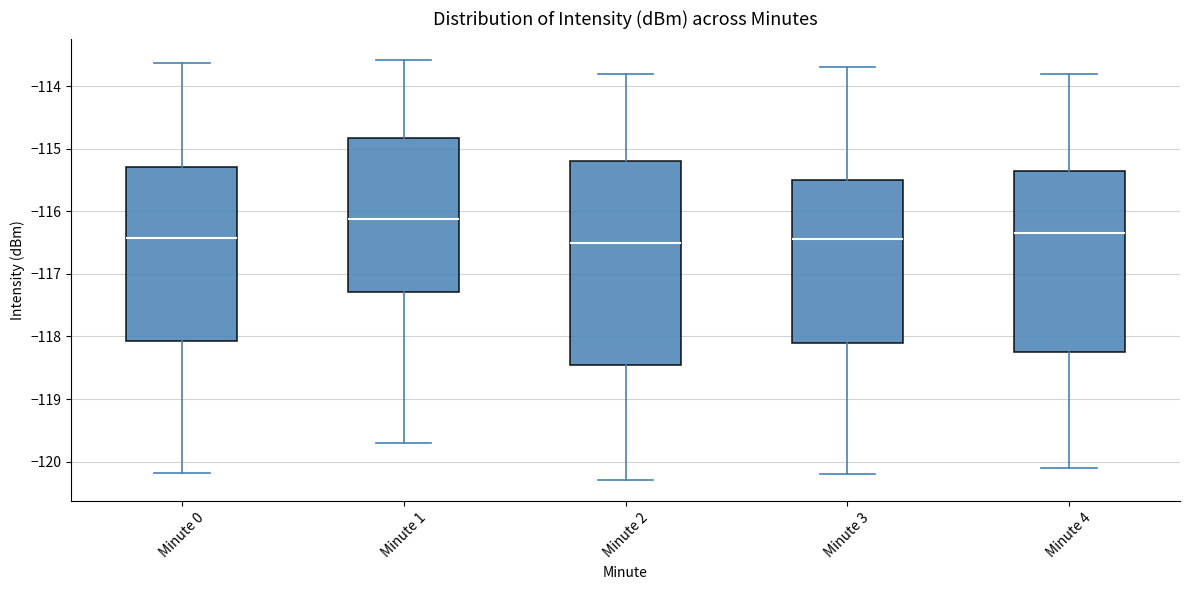

Reading left to right, read every box against the y-axis: the position of its median line, the range the box covers, and the ends of its whiskers. The values are not printed on the chart, so give them approximately, as read against the axis.

Minute 0: median -116.4, box -118.1 to -115.3, whiskers -120.2 to -113.6
Minute 1: median -116.1, box -117.3 to -114.8, whiskers -119.7 to -113.6
Minute 2: median -116.5, box -118.4 to -115.2, whiskers -120.3 to -113.8
Minute 3: median -116.4, box -118.1 to -115.5, whiskers -120.2 to -113.7
Minute 4: median -116.3, box -118.2 to -115.3, whiskers -120.1 to -113.8